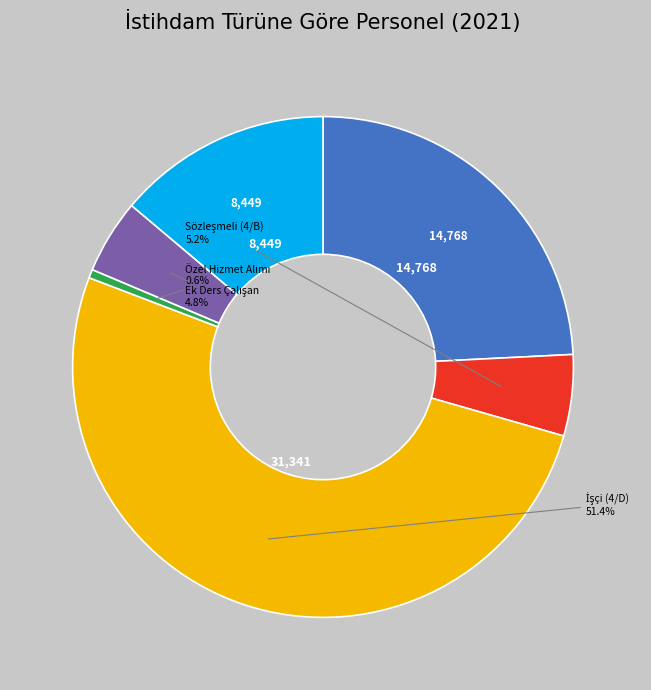

Is there a majority slice in this chart?

Yes